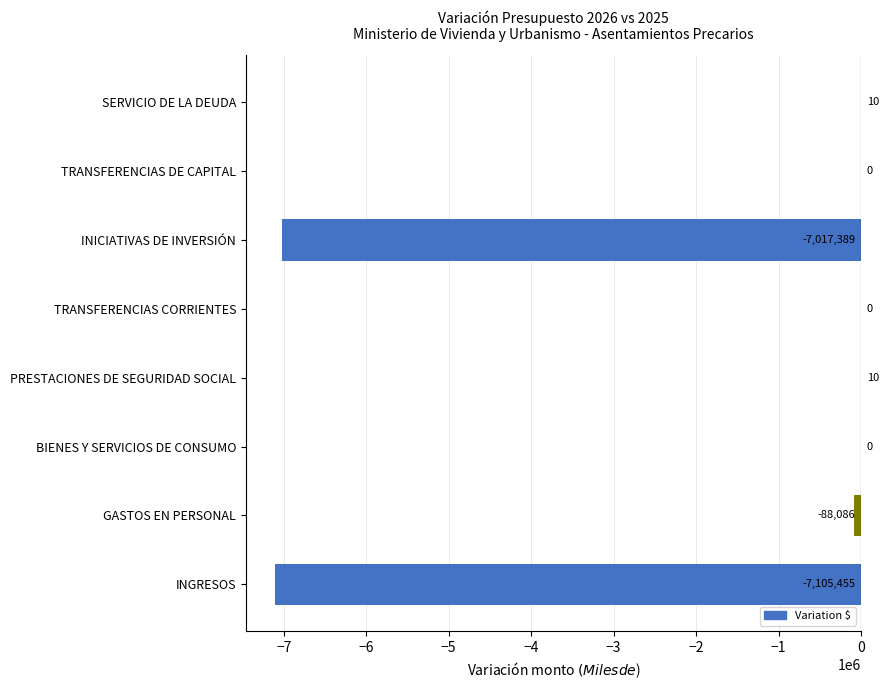

What is the greatest value displayed?

10